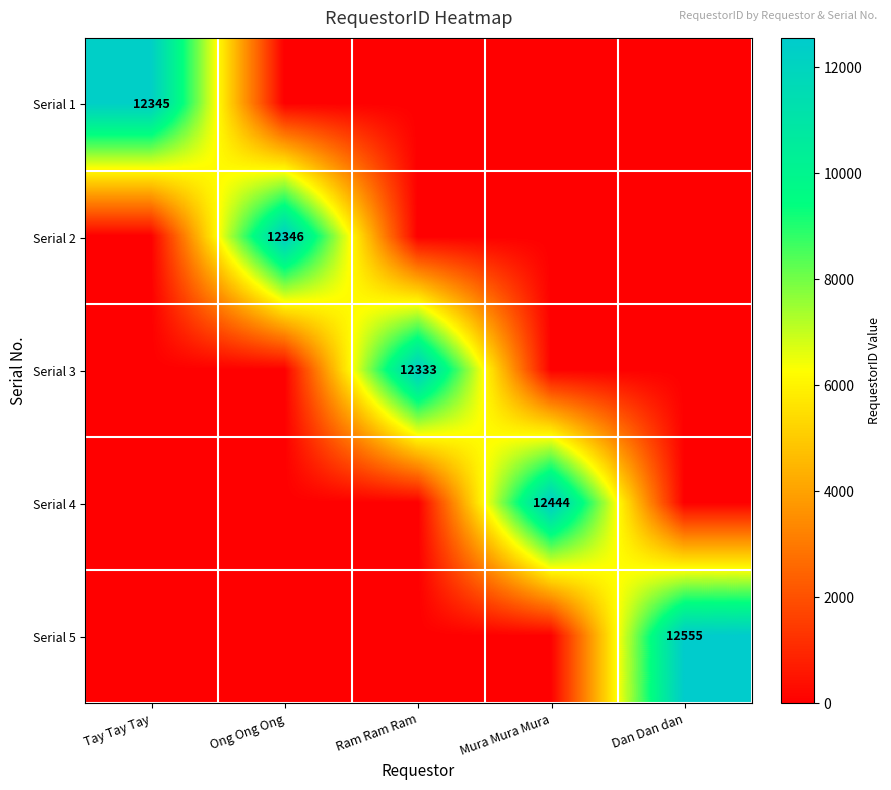

Which category has the highest value across all series?

Dan Dan dan